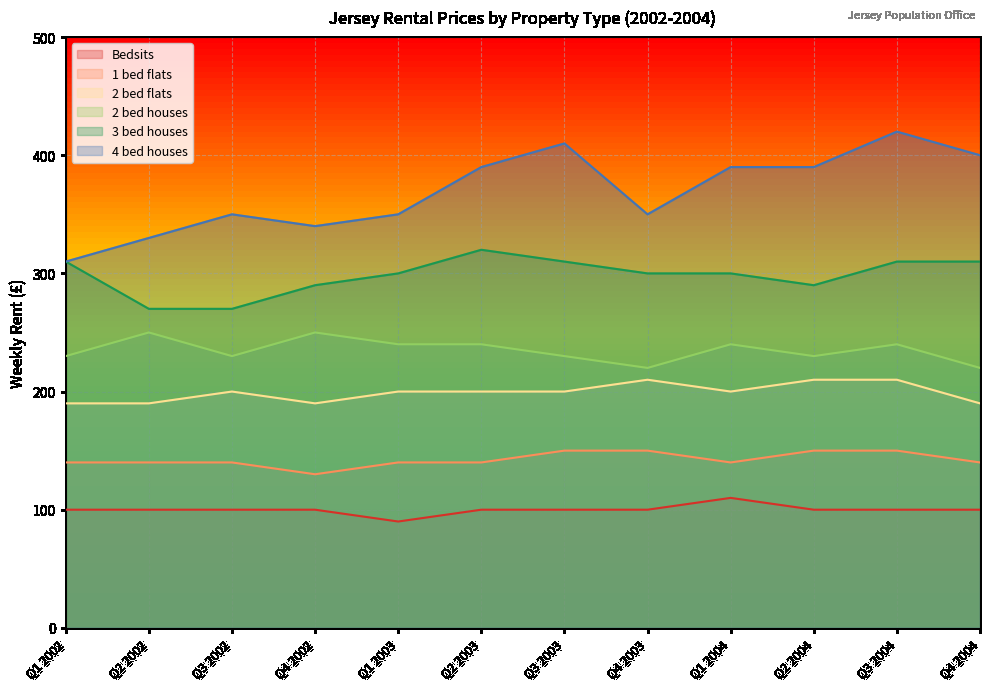

How many interior local valleys does the 4 bed houses series have?

2